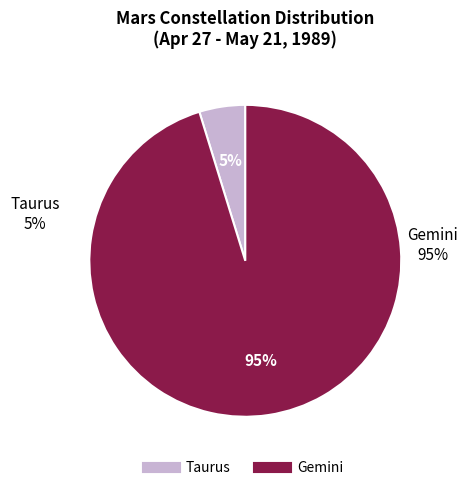

To the nearest percent, what is the difference between the Gemini and Taurus slice percentages?

90%